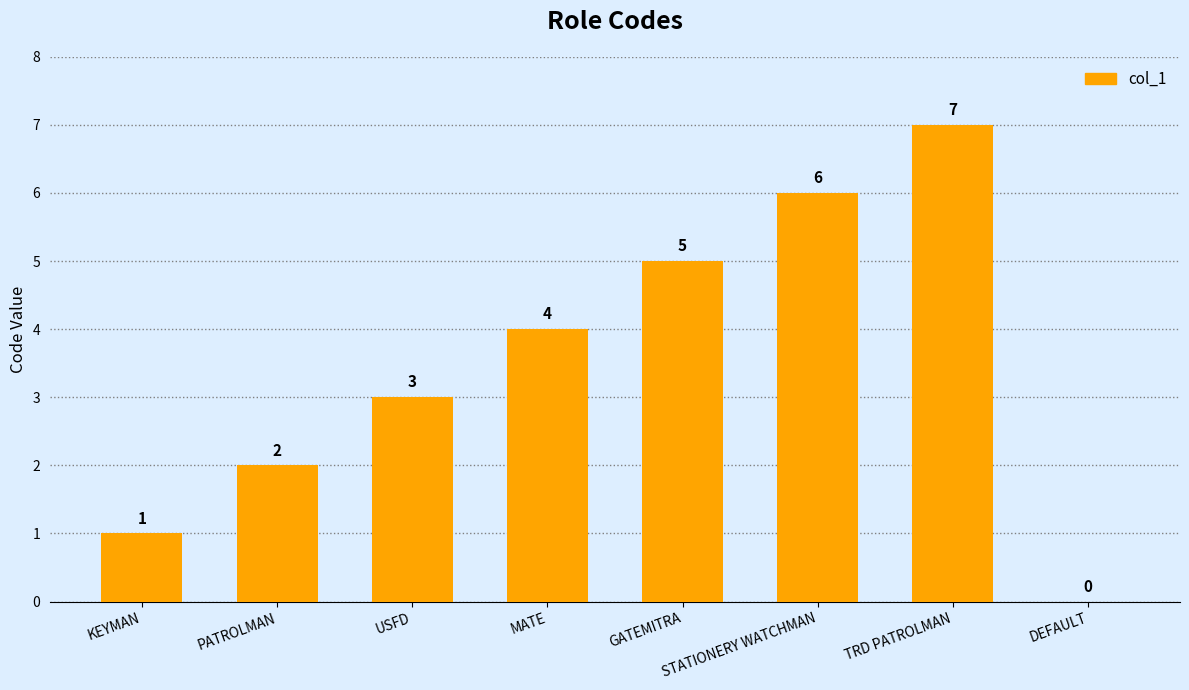

Where is the data nearest to the value 3?

USFD